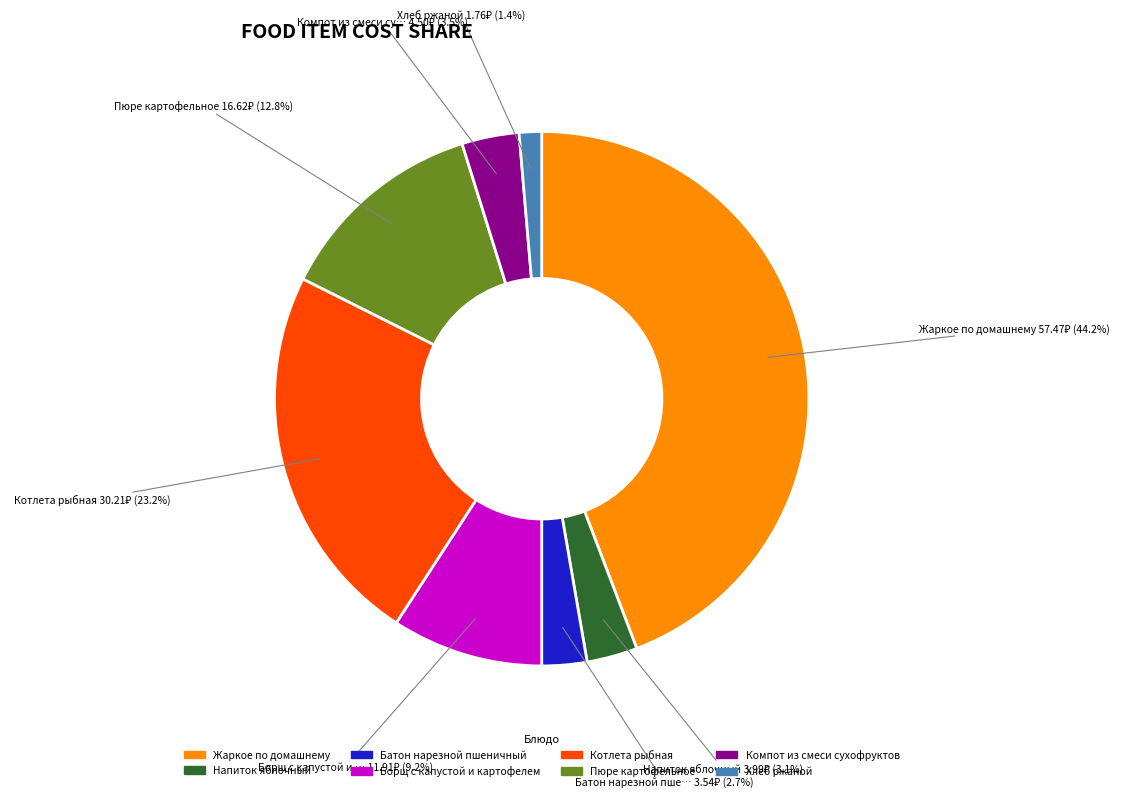

To the nearest percent, what is the combined percentage of Борщ с капустой и картофелем and Компот из смеси сухофруктов?

13%